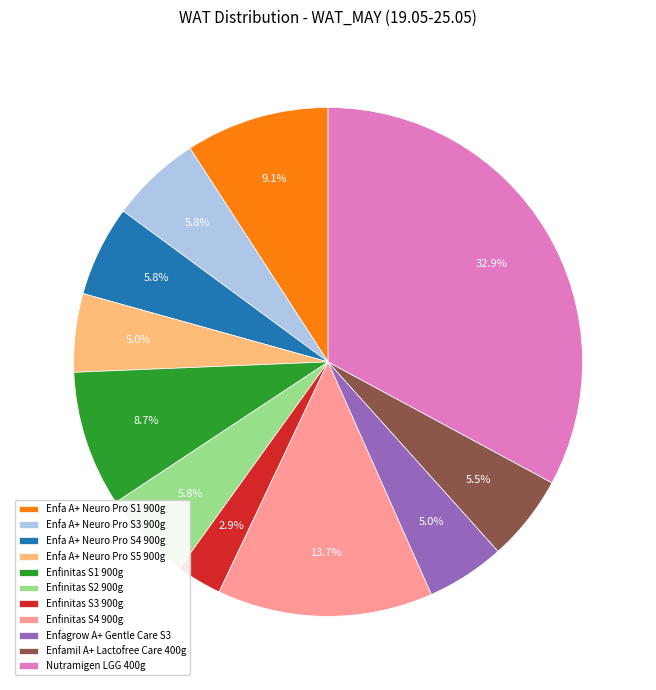

How many segments does this pie chart have?

11